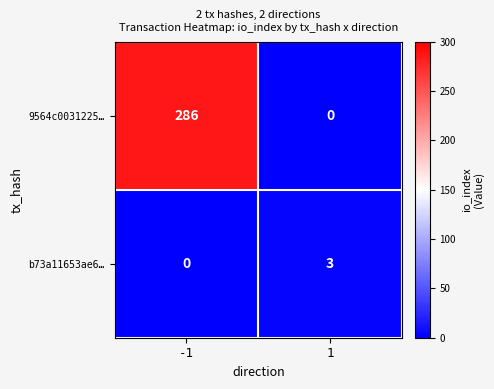

At how many categories does at least one series exceed 164?

1